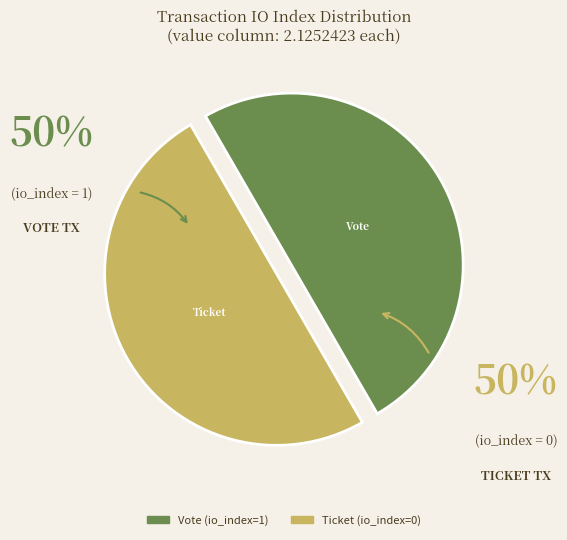

True or false: Ticket (io_index=0) accounts for 56% of the total.

False